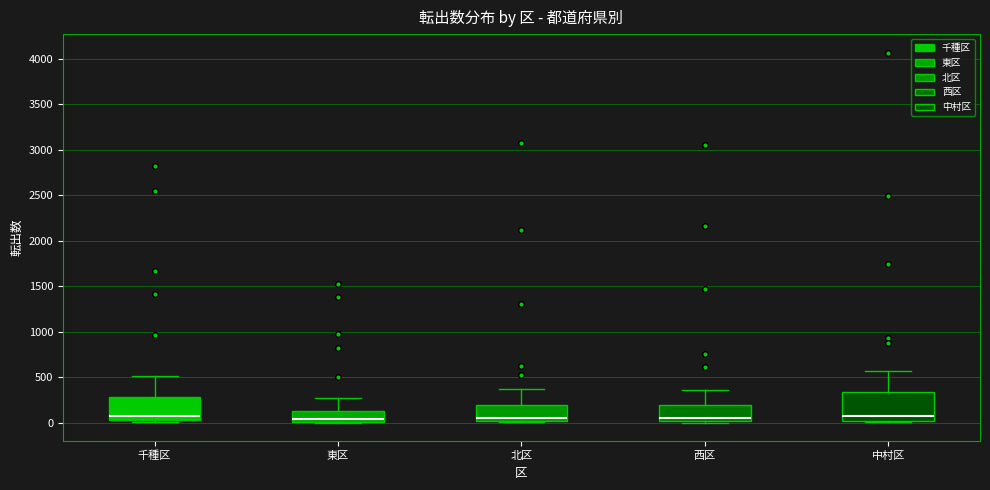

Comparing the boxes themselves (not the whiskers), which one is the tallest?

中村区